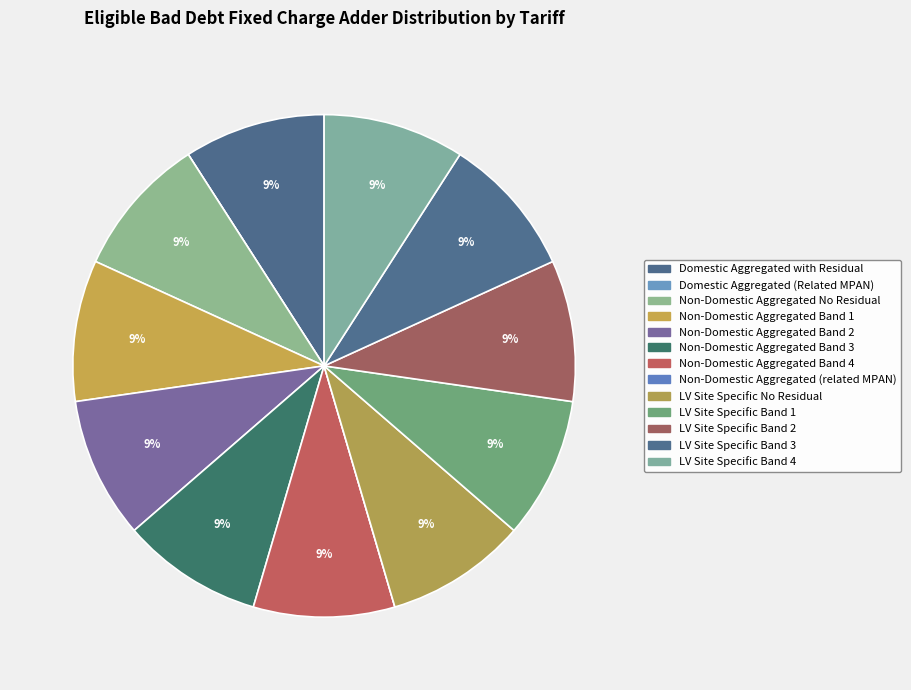

What is the change in value from Domestic Aggregated (Related MPAN) to LV Site Specific Band 2?

+0.3